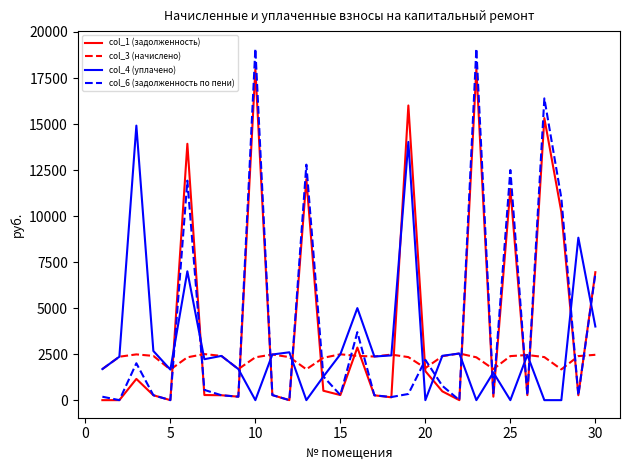

Which series has the largest total across all categories?

col_1 (задолженность)